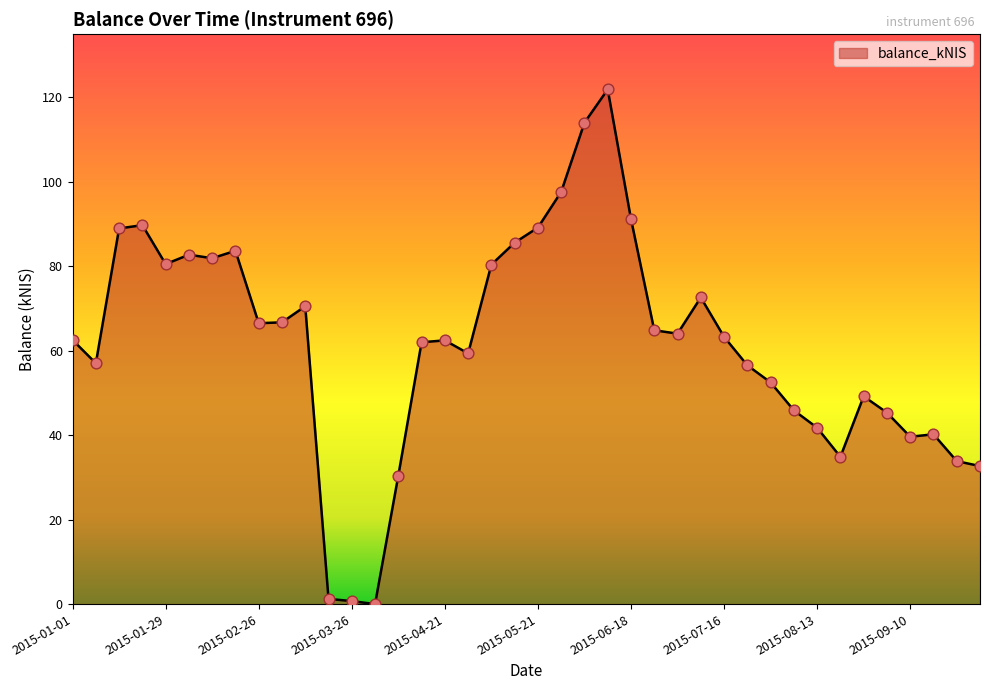

What is the greatest value displayed?

121.9